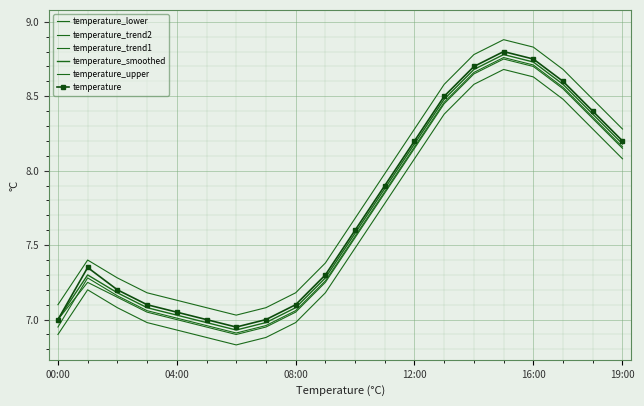

How many interior local peaks does the temperature_upper series have?

2